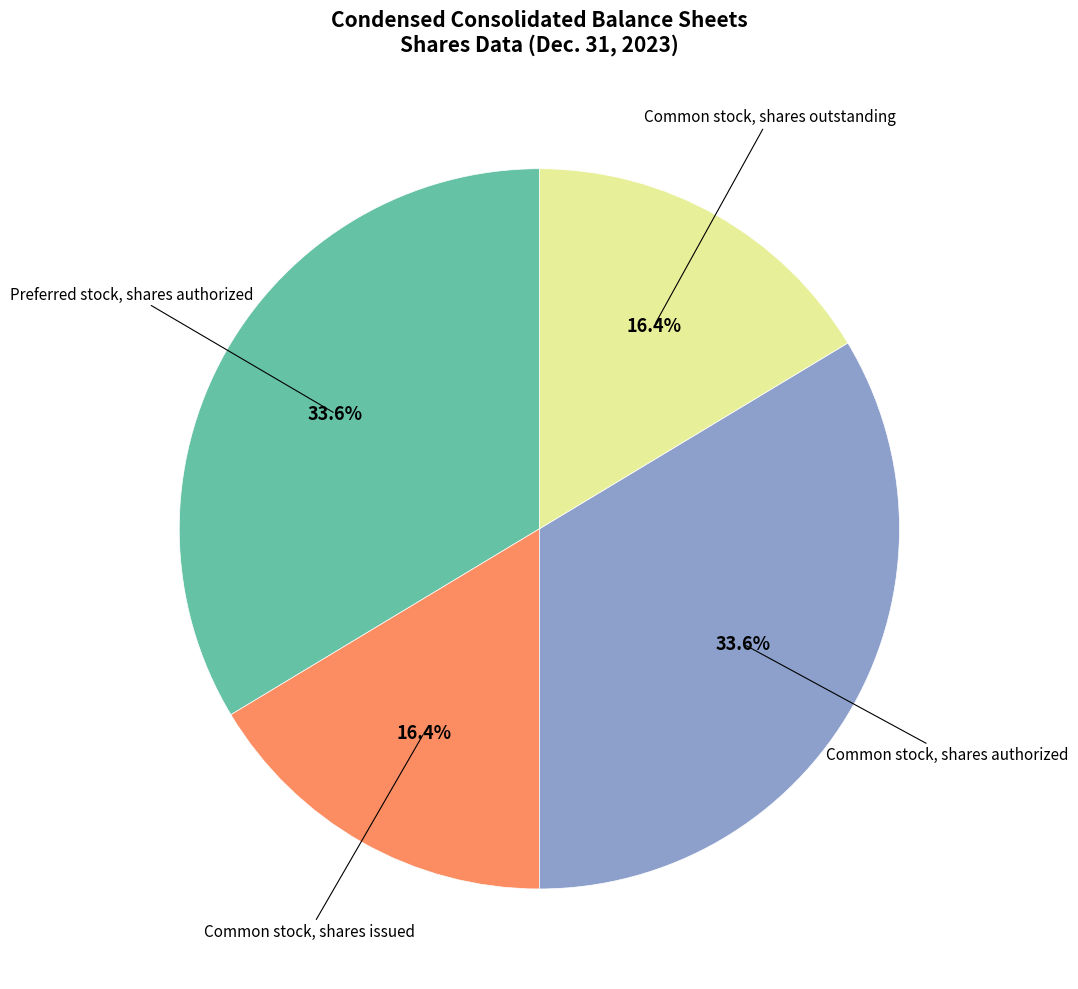

Is there any slice that represents more than half of the pie?

No